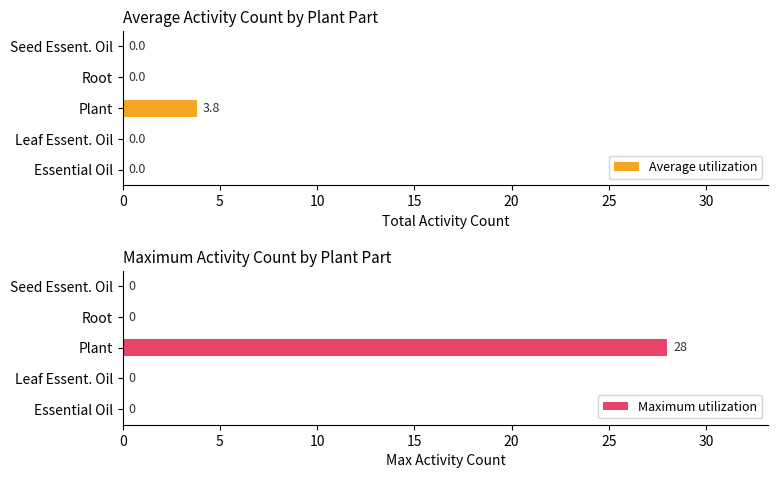

How many positive values does the Average utilization series have?

1